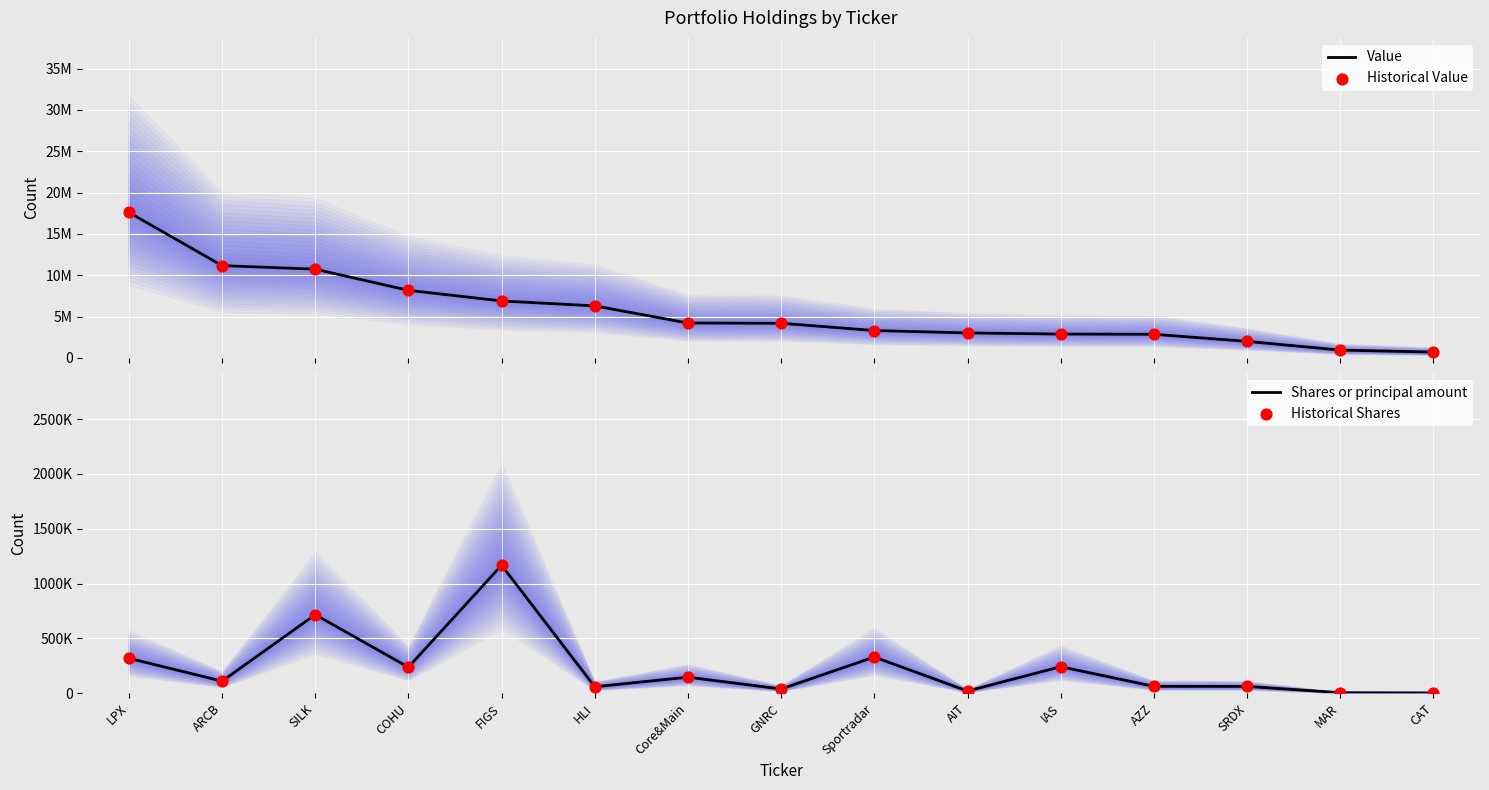

Is the value of Shares or principal amount at ARCB greater than the value of Value at ARCB?

No